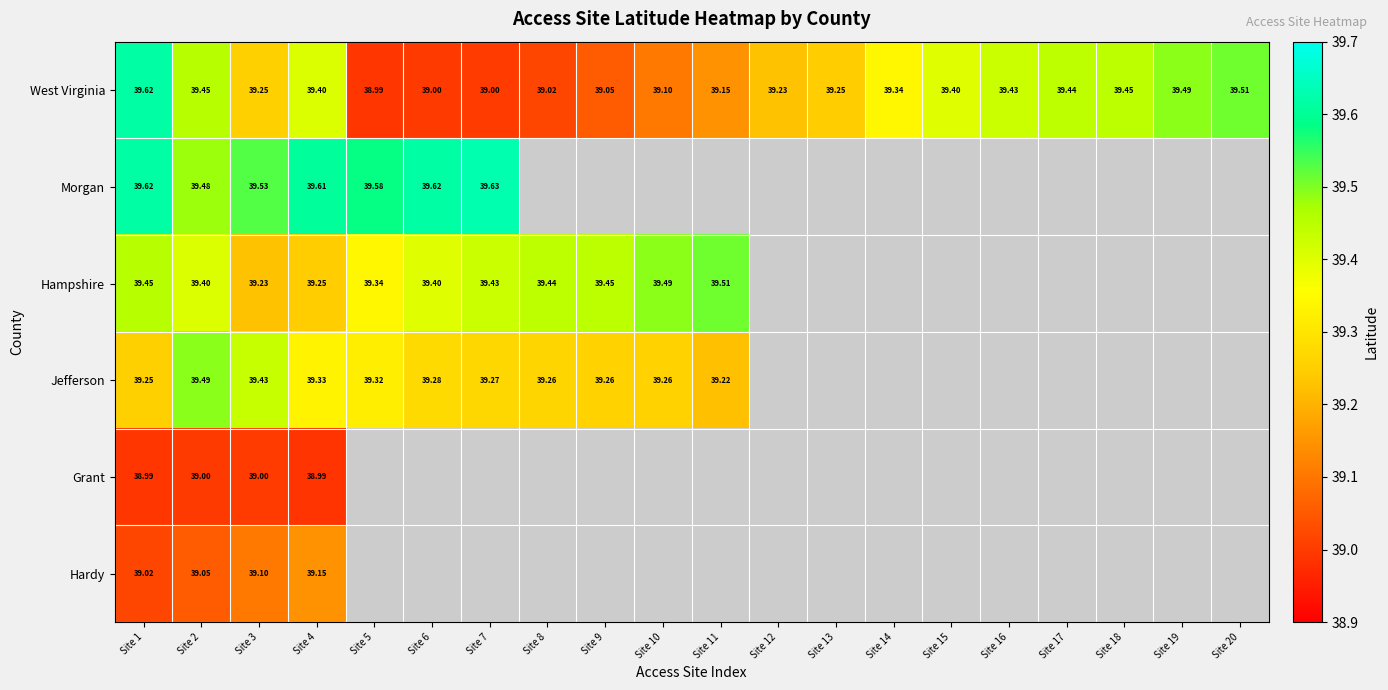

Rank the series at Site 2 from highest to lowest value.

Jefferson, Morgan, West Virginia, Hampshire, Hardy, Grant